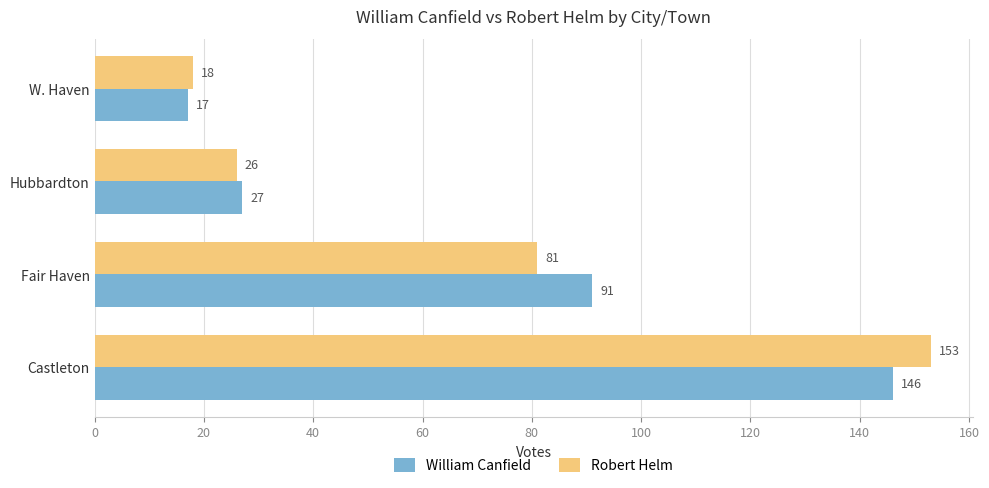

At how many categories does at least one series exceed 149?

1